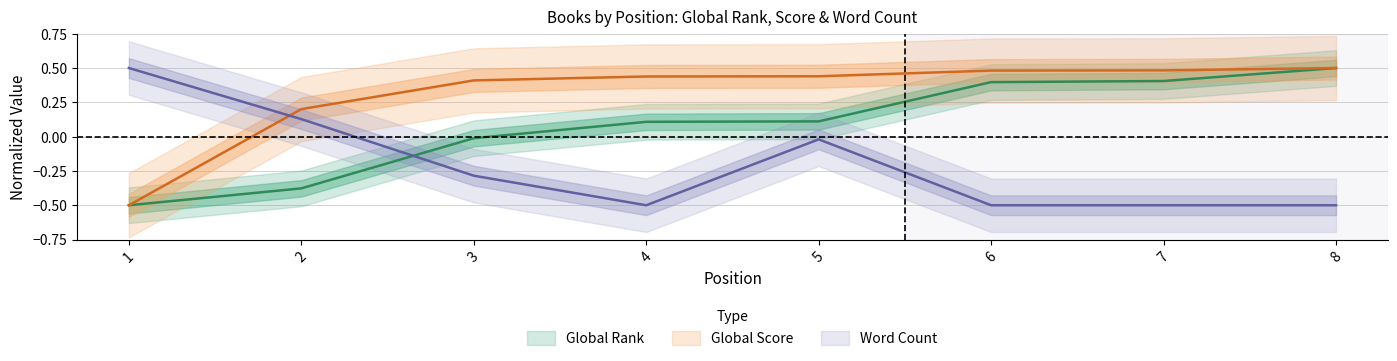

How many categories are shown in the chart?

8